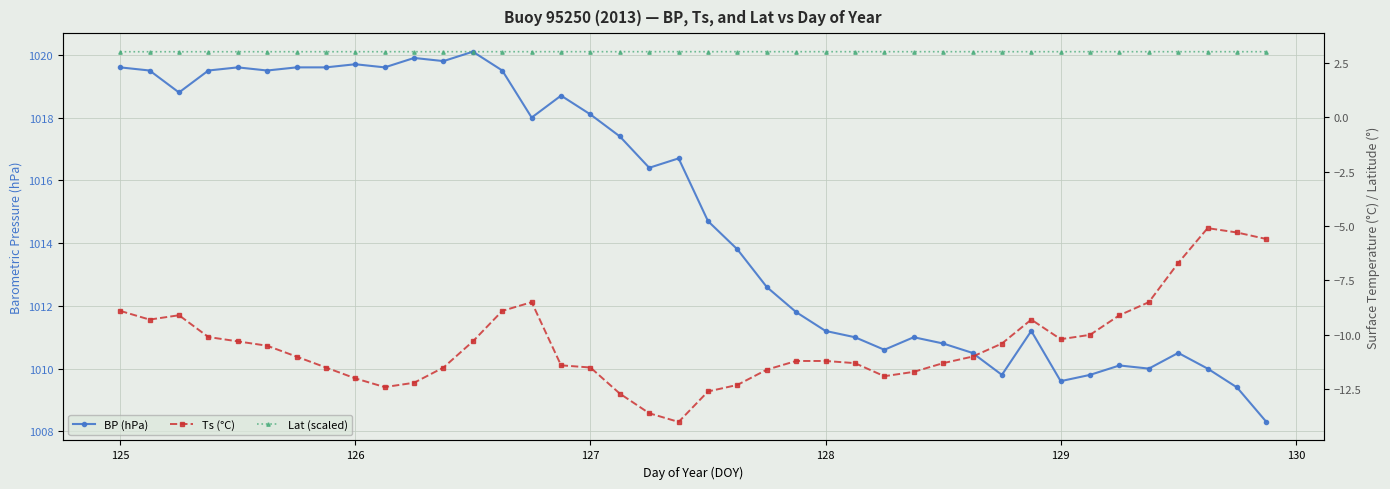

The value of Ts (°C) at 33 is -6.9. True or false?

False